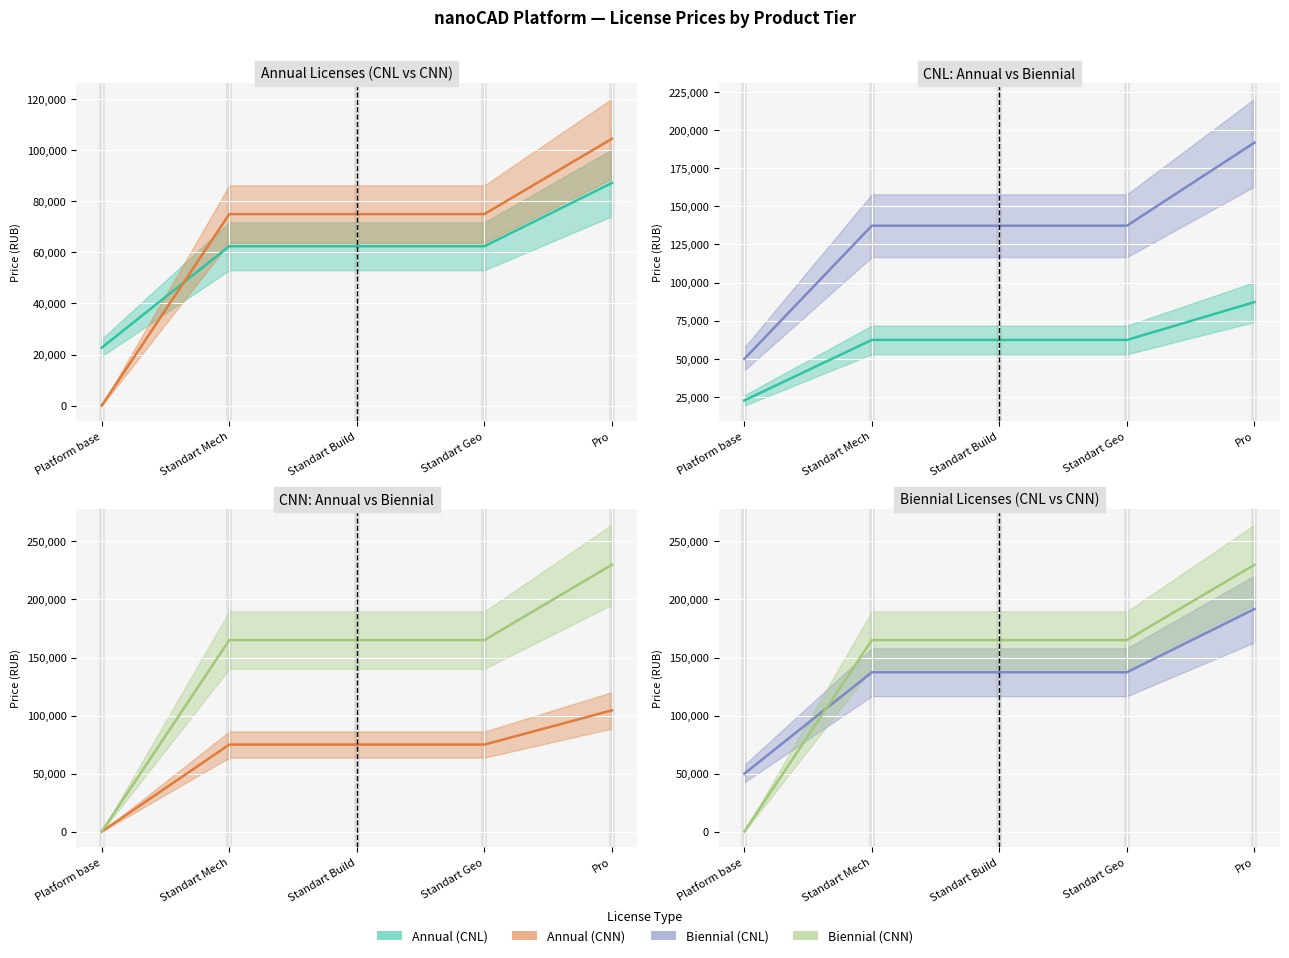

True or false: Annual (CNL) and Biennial (CNL) cross at least once.

False